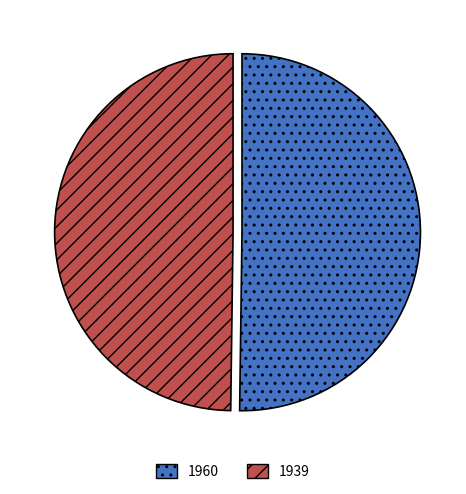

Approximately how many times larger is the value at 1939 compared to 1960?

1.0